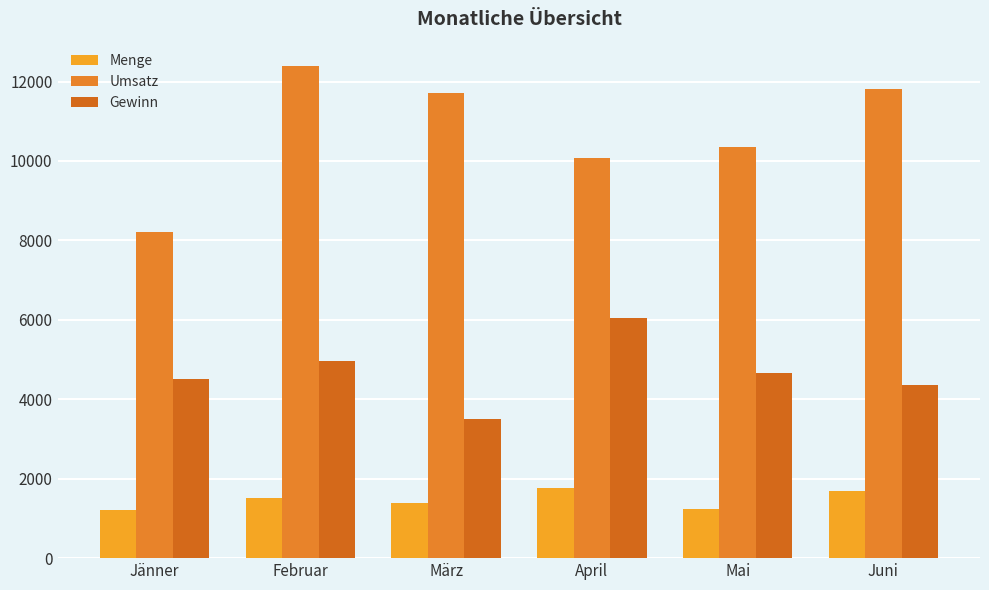

At which category is the sum across all series the highest?

Februar